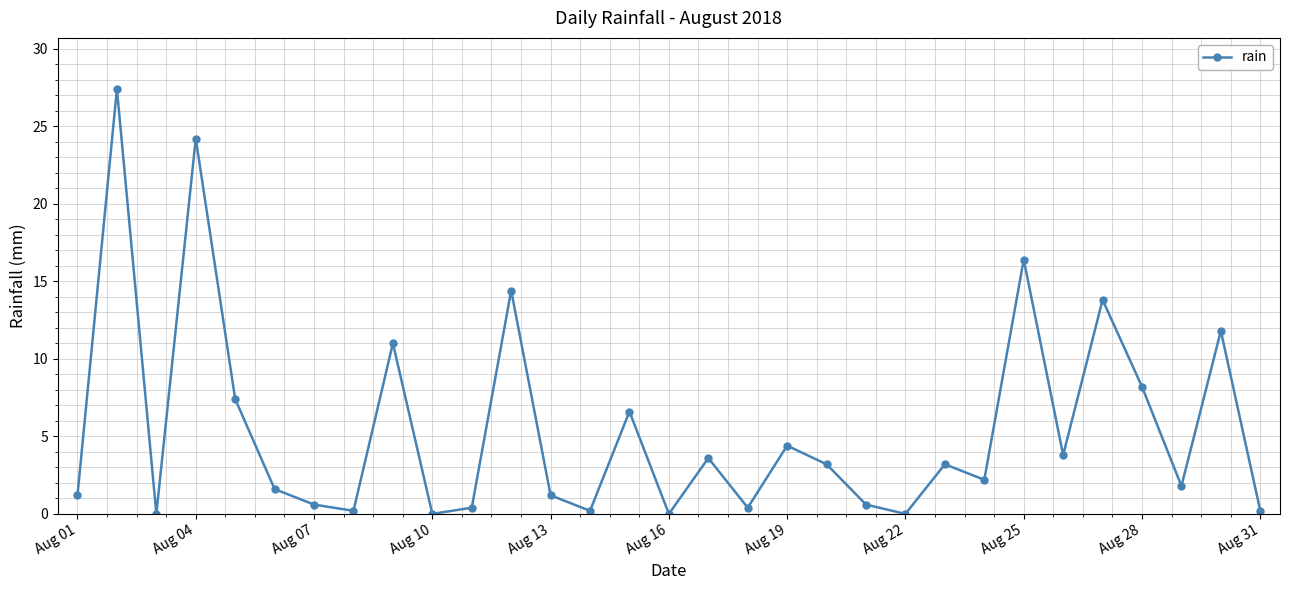

Reading left to right, list all the values displayed in this chart.

1.2	27.4	0.0	24.2	7.4	1.6	0.6	0.2	11.0	0.0	0.4	14.4	1.2	0.2	6.6	0.0	3.6	0.4	4.4	3.2	0.6	0.0	3.2	2.2	16.4	3.8	13.8	8.2	1.8	11.8	0.2